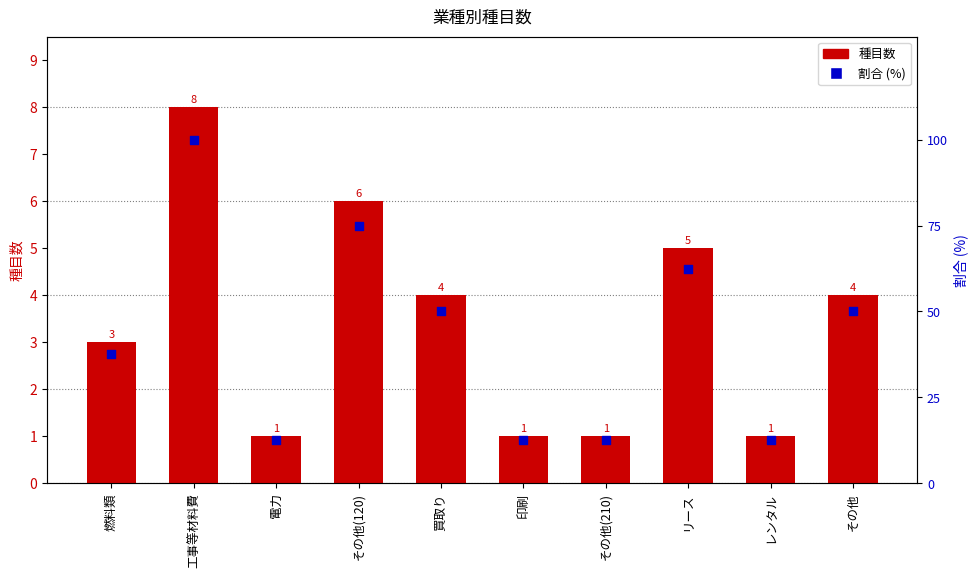

Which series reaches the minimum Y coordinate?

種目数